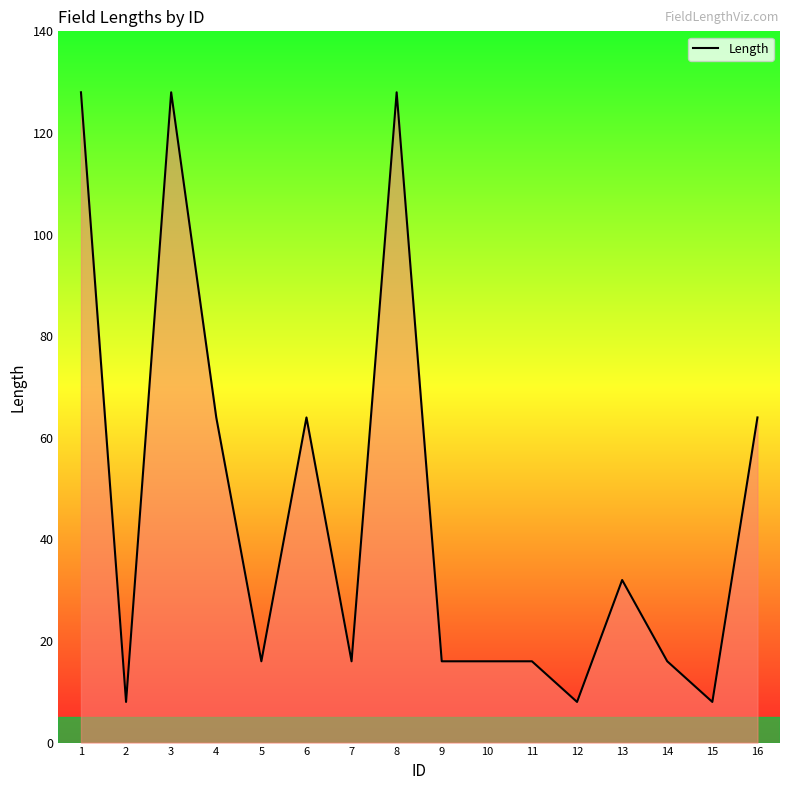

Count the number of data series in this chart.

1